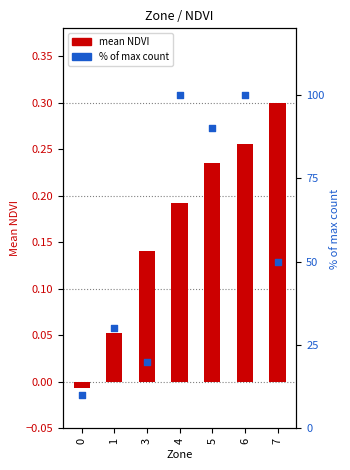

Which series has the largest total across all categories?

% of max count